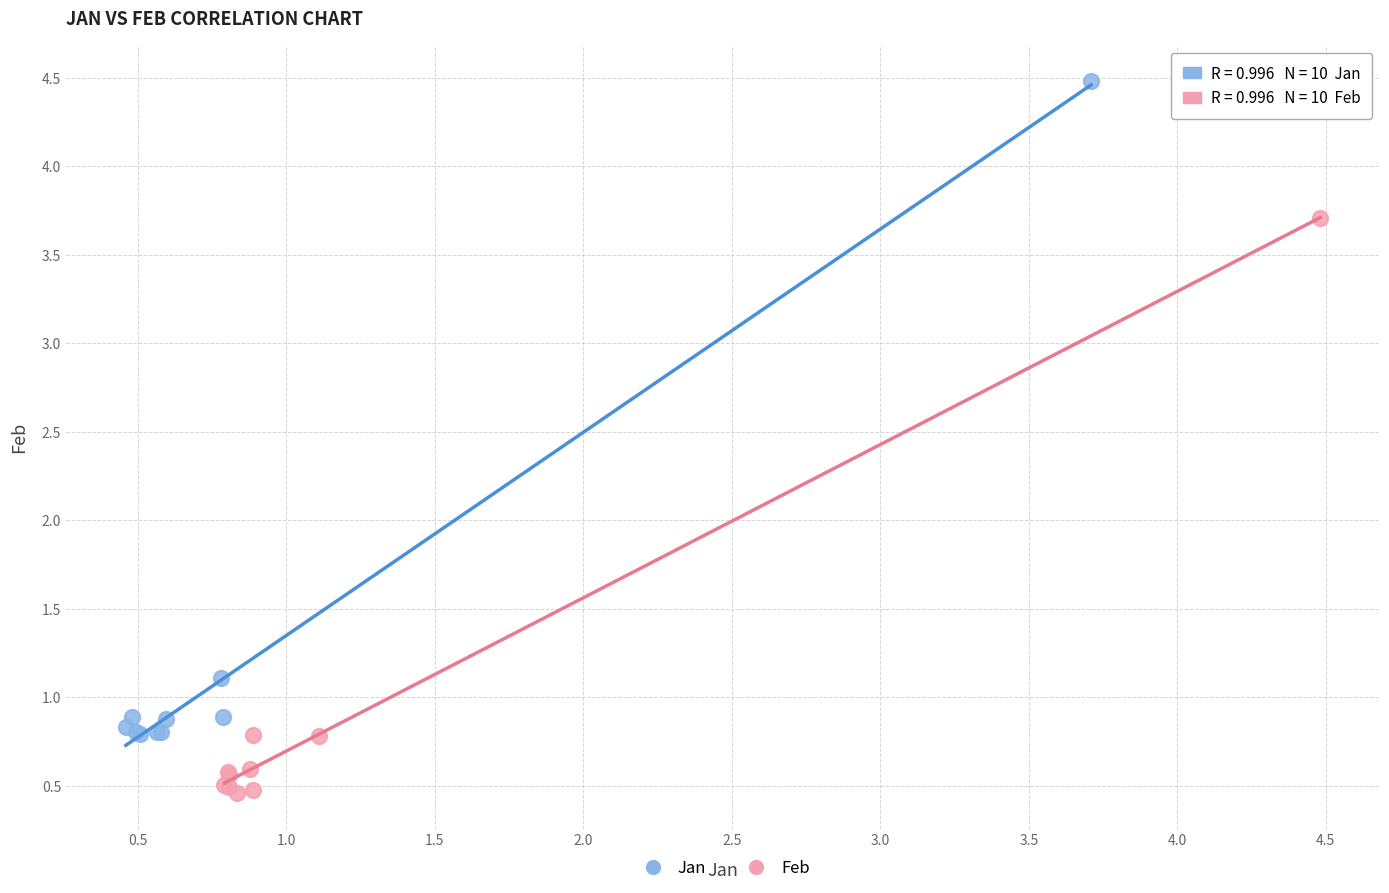

Which series reaches the minimum Y coordinate?

Feb